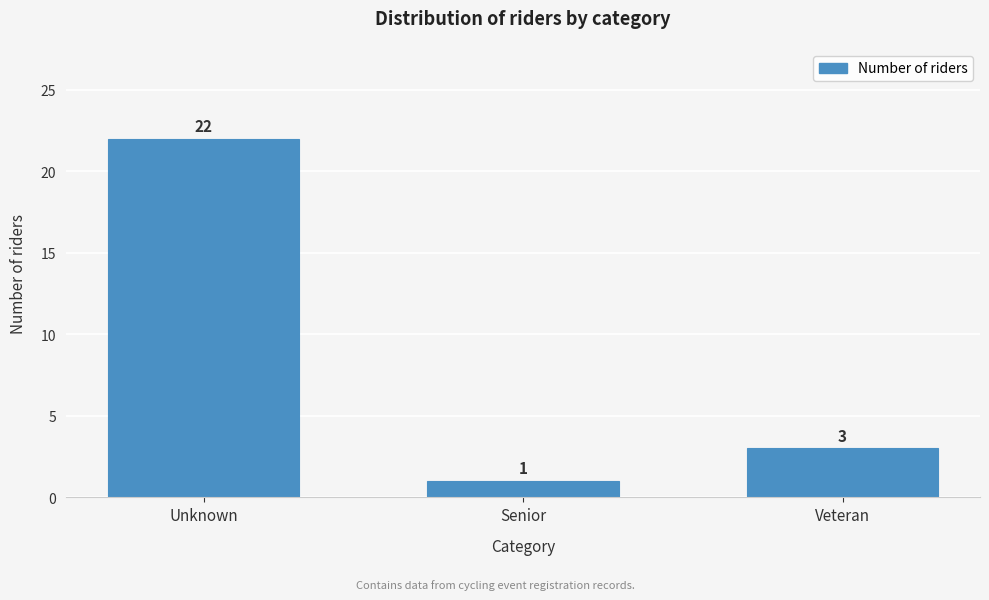

Reading left to right, extract all data points from this chart.

22	1	3